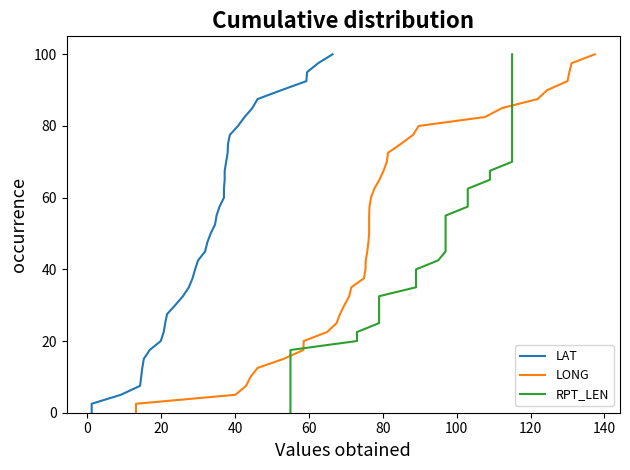

At which category does the chart reach its minimum across all series?

1.2